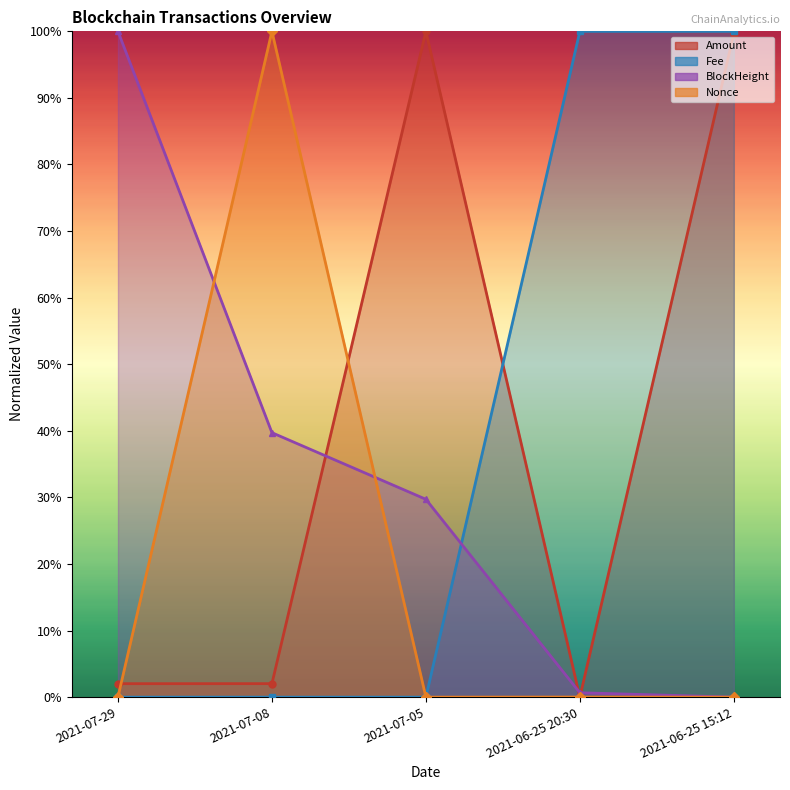

What is the difference between the maximum and minimum values in the Amount series?

100.0